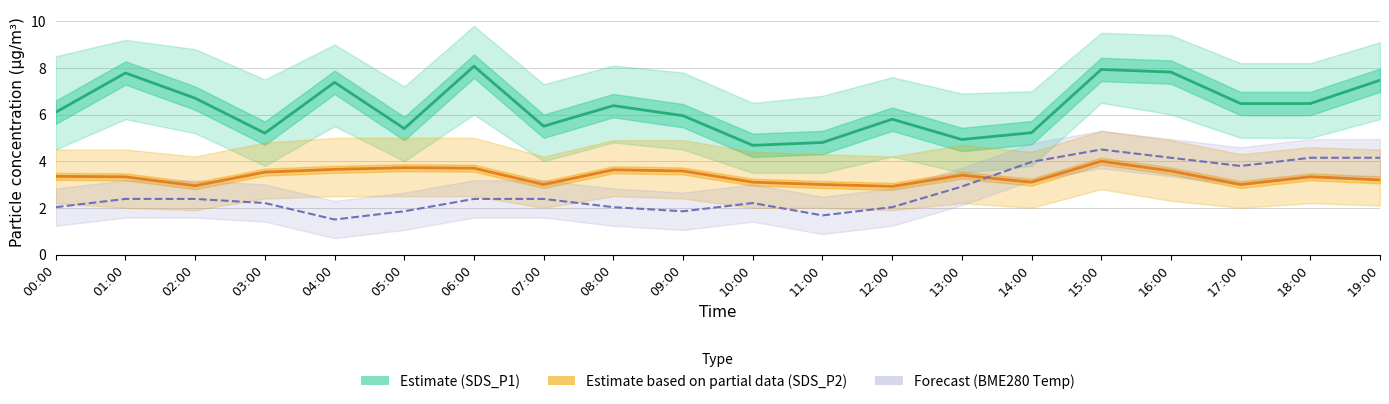

Where is the first local maximum for SDS_P1 (Estimate)?

01:00